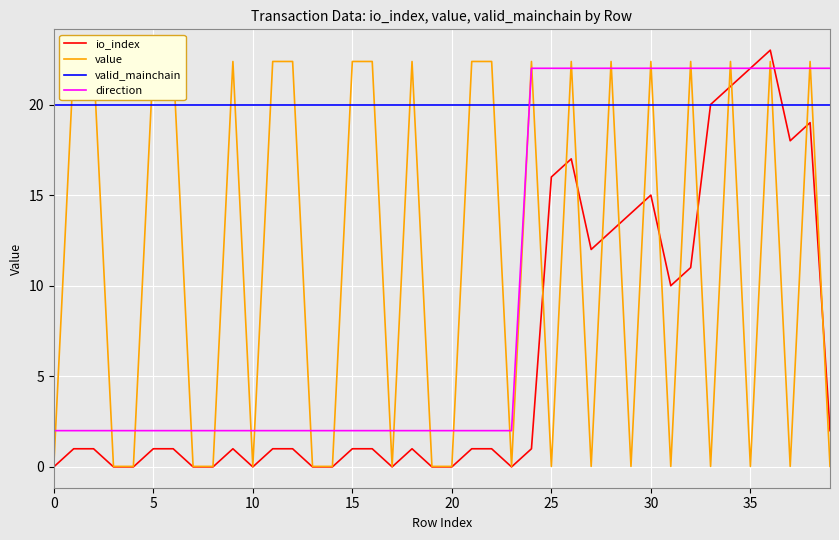

Which series ends up on top after the final intersection of valid_mainchain and direction?

direction